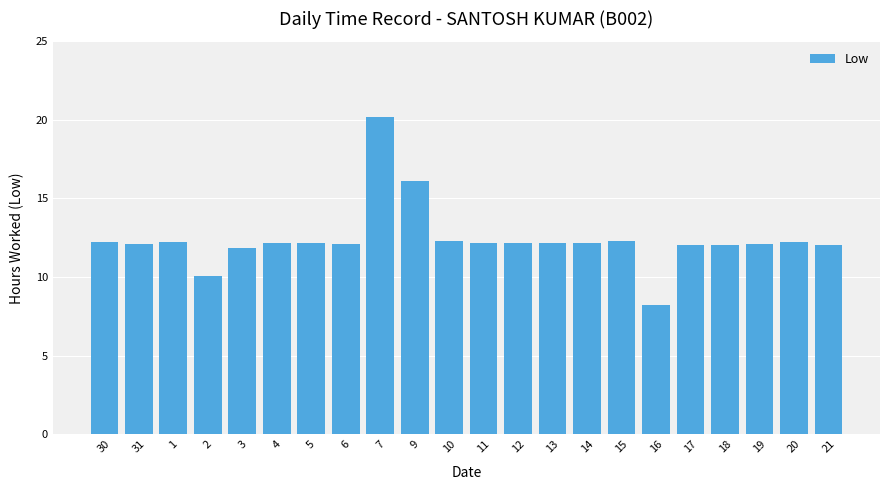

What is the ratio of the value at 16 to the value at 30?

0.7